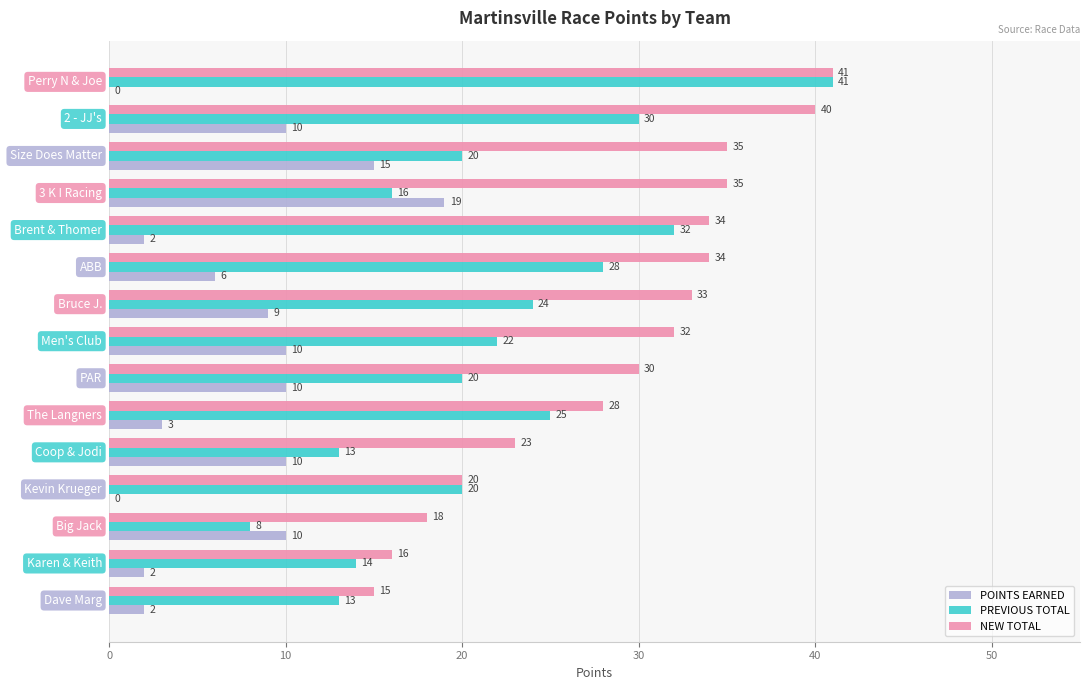

Which series has the largest total across all categories?

NEW TOTAL